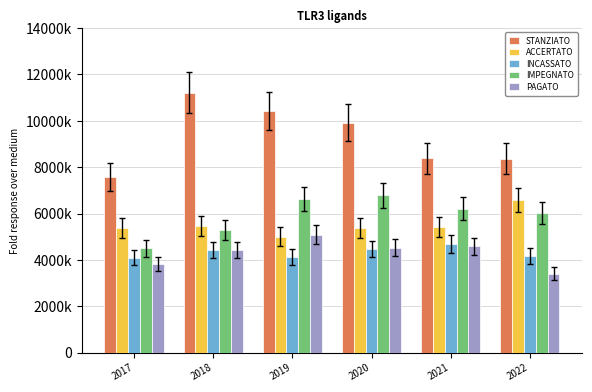

What is the difference between the highest and lowest values at 2021?

3800137.1